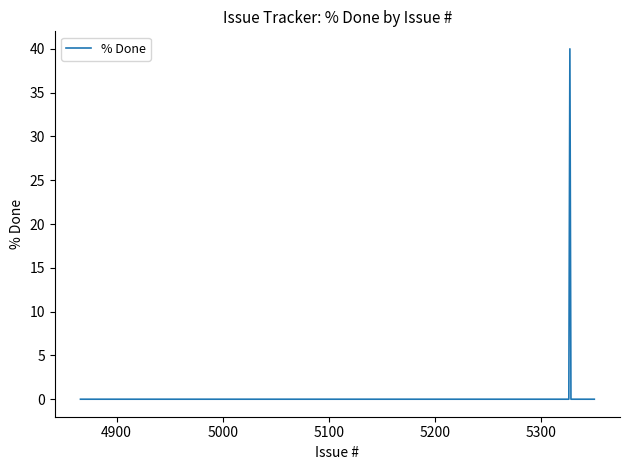

What is the sum of all values?

40